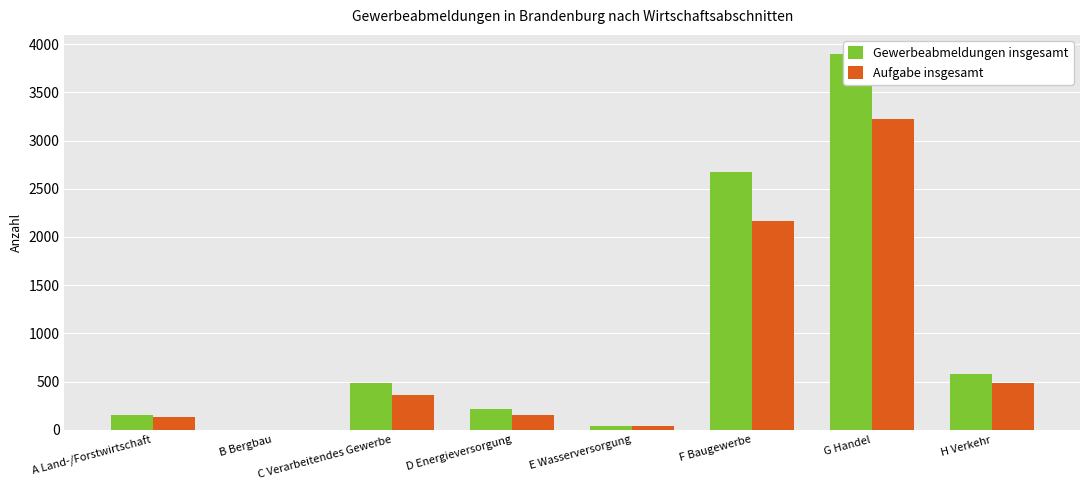

What is the approximate value of Aufgabe insgesamt at B Bergbau?

3